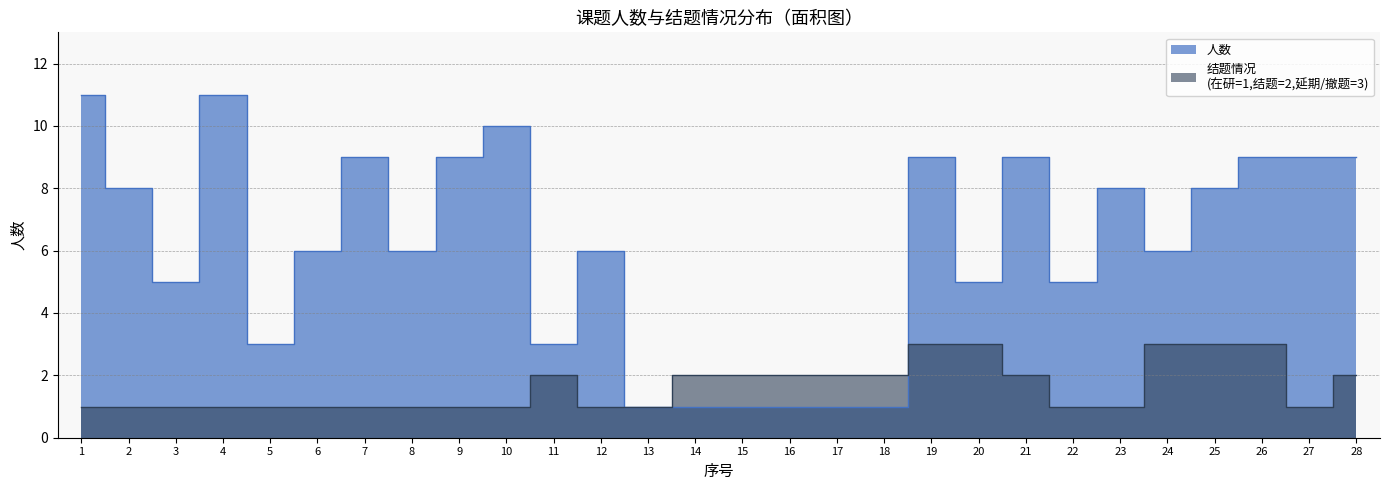

At which category is the sum across all series the highest?

1